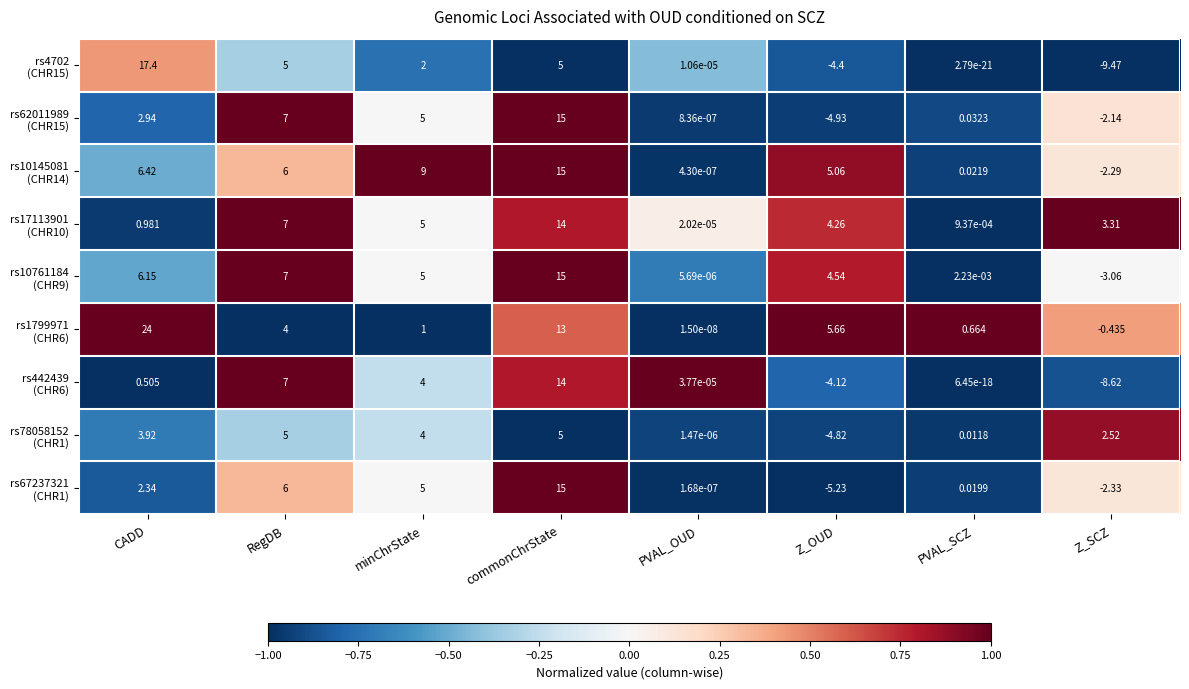

At which category does the chart reach its peak across all series?

CADD